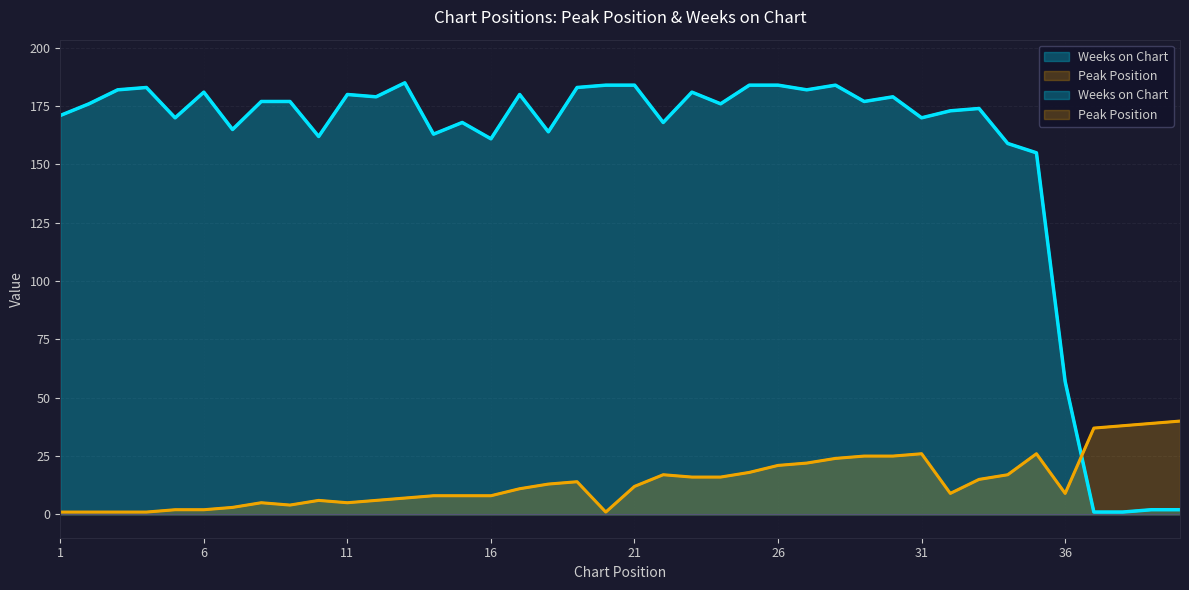

What is the difference between the maximum and second lowest values in the Weeks on Chart series?

184